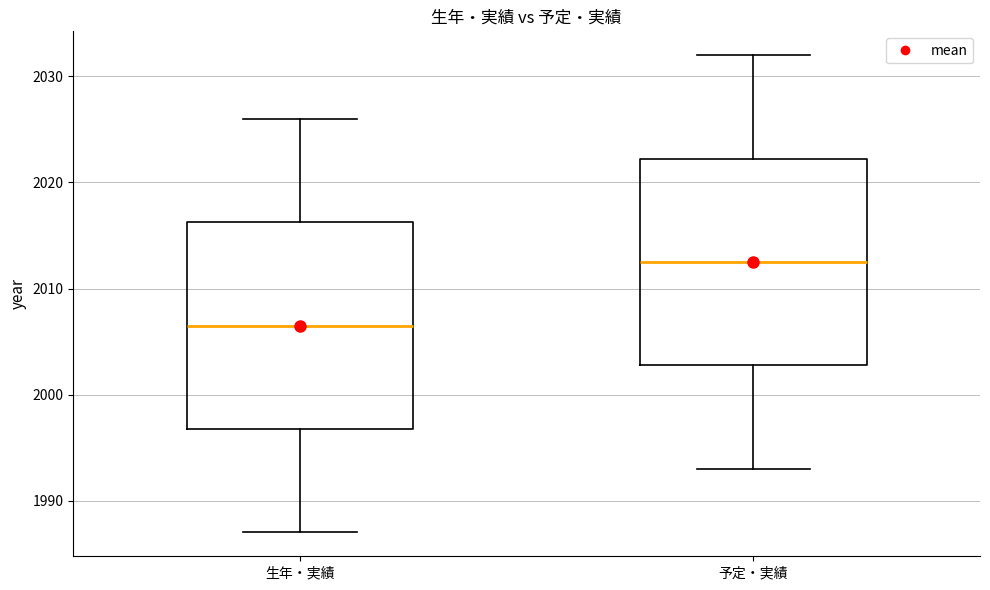

Where is the upper edge of the box for 生年・実績 on the y-axis? The values are not printed on the chart, so give them approximately, as read against the axis.

2016